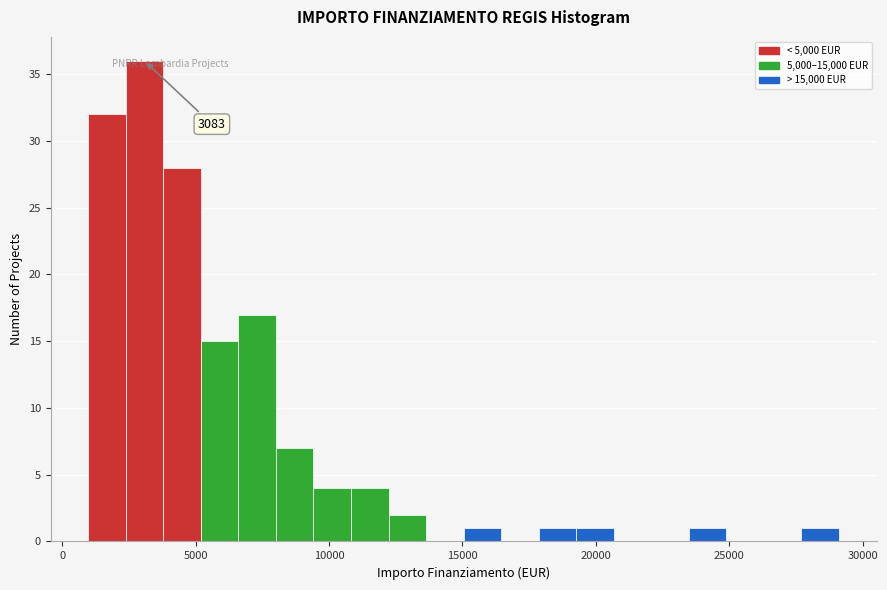

Read against the x-axis, roughly where is the centre of the tallest bar?

3000